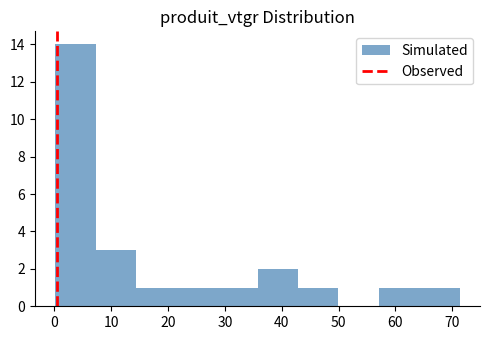

Reading left to right, list every bar in this chart as the range it spans on the x-axis followed by its height. Neither the bar edges nor the heights are printed on the chart, so give them approximately, as read against the axes.

0 to 7: 14
7 to 14: 3
14 to 22: 1
22 to 29: 1
29 to 36: 1
36 to 43: 2
43 to 50: 1
50 to 57: 0
57 to 64: 1
64 to 71: 1